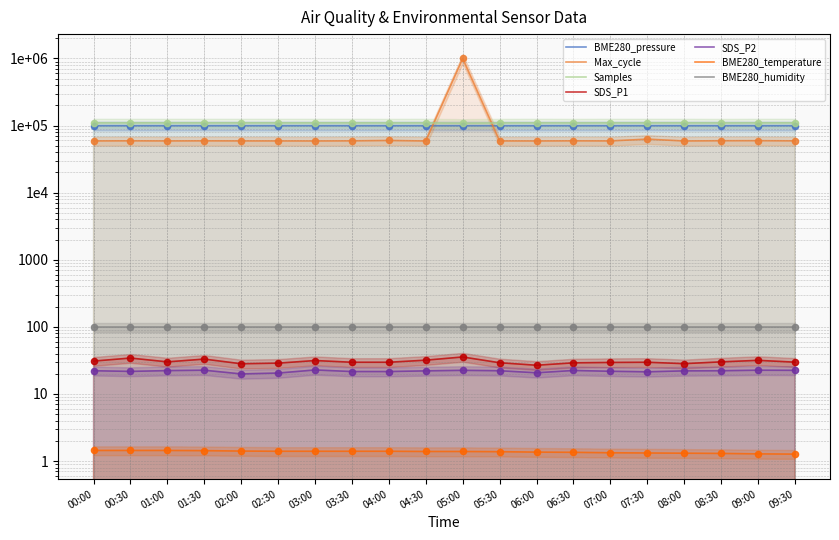

Is the value of Samples at 07:30 greater than the value of Max_cycle at 05:30?

Yes